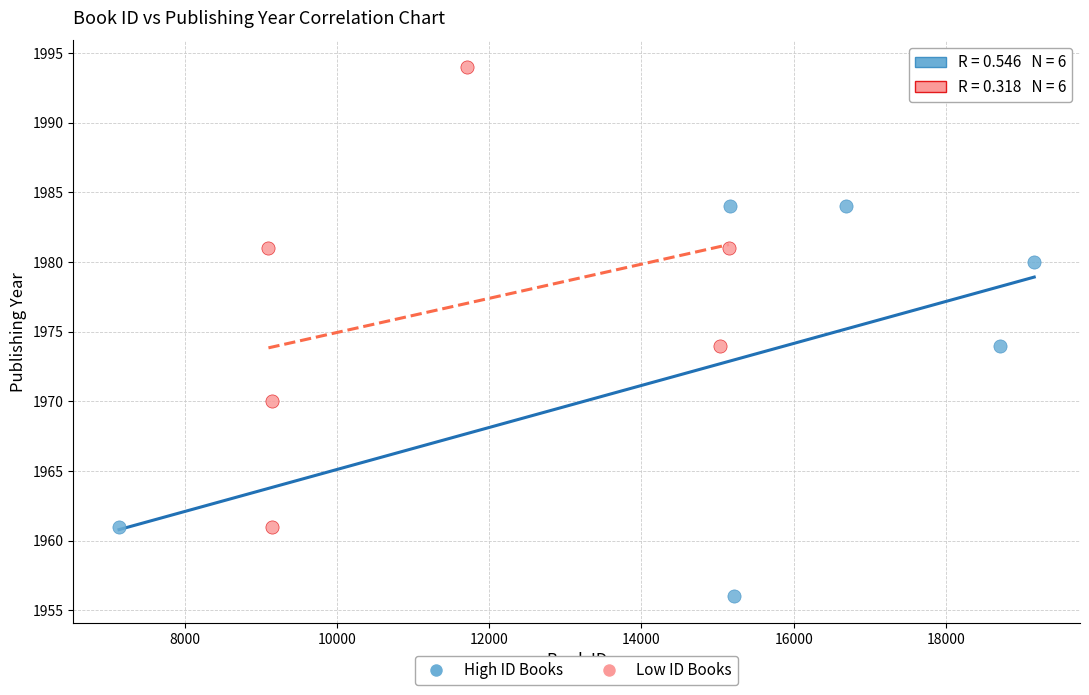

Which series contains the highest Y value?

Low ID Books